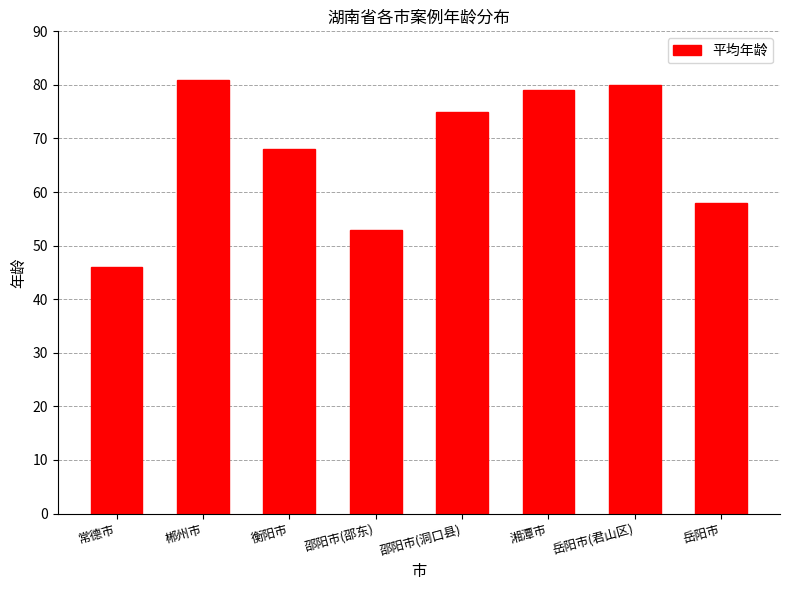

Does the chart contain stacked bars?

No